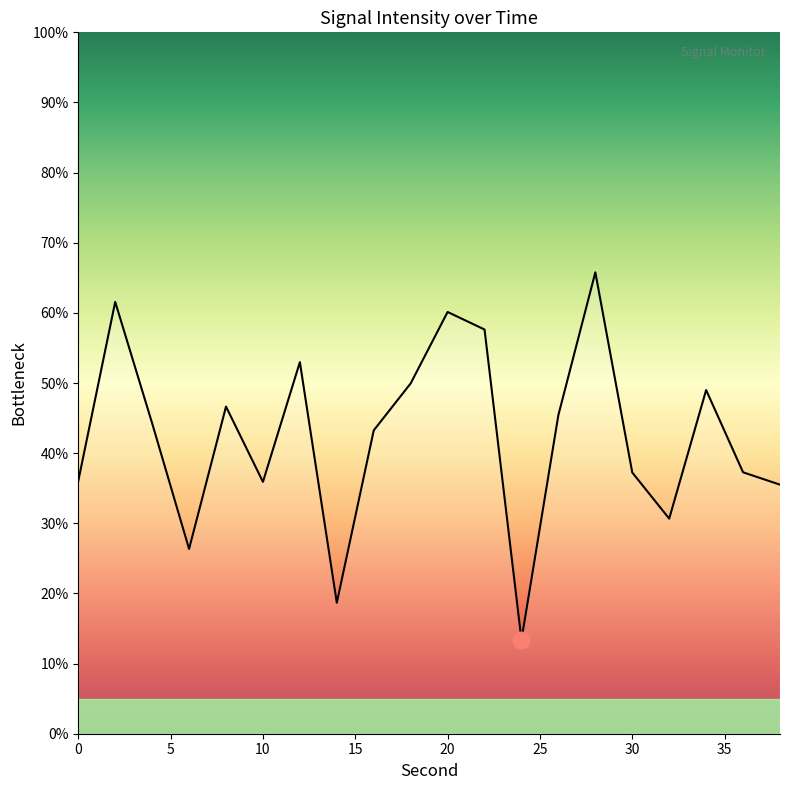

What is the average value?

42.4